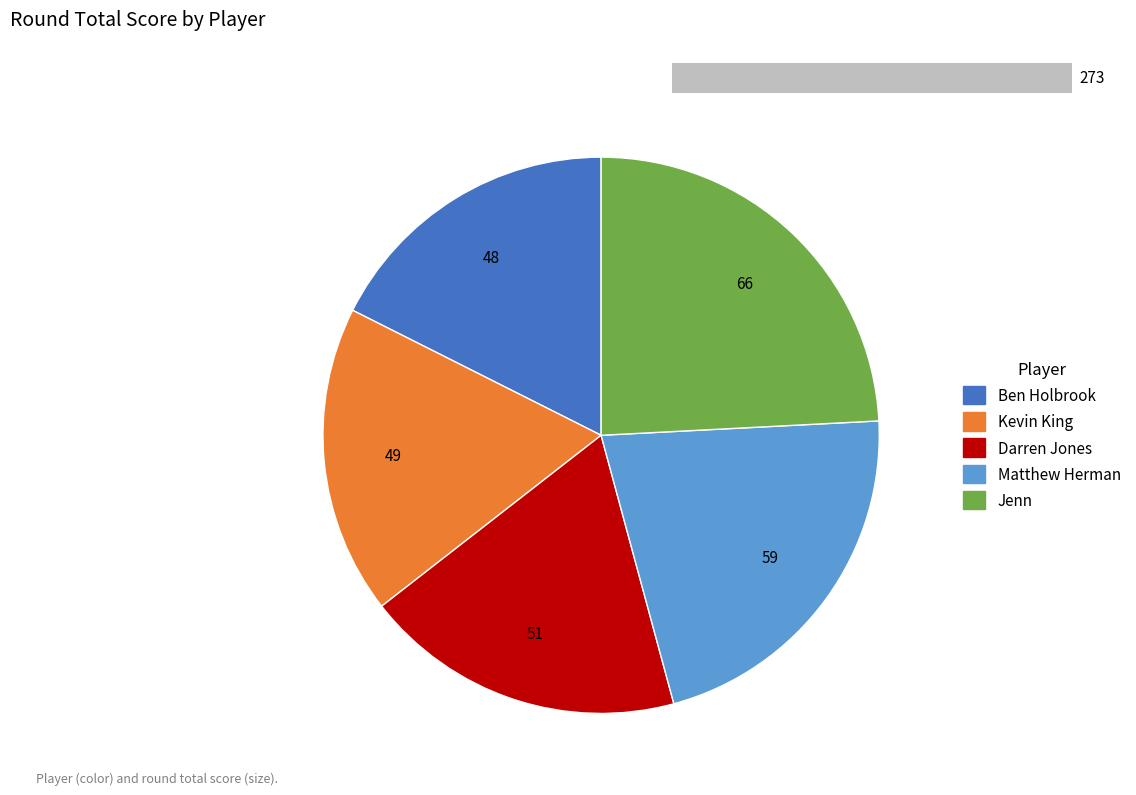

True or false: Ben Holbrook accounts for 6% of the total.

False